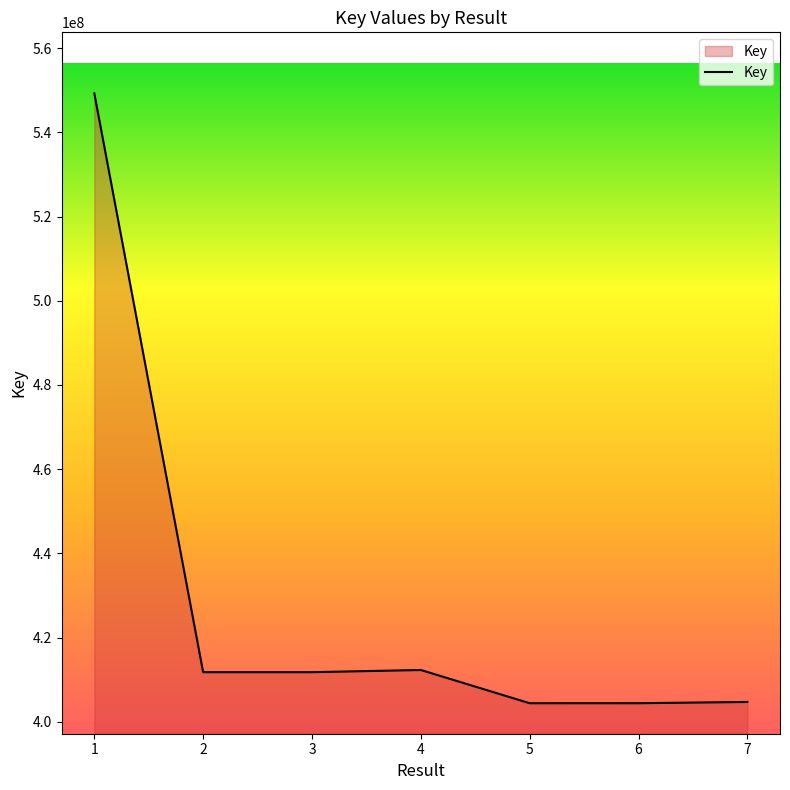

The chart shows a value of 412286954 at 4. True or false?

True